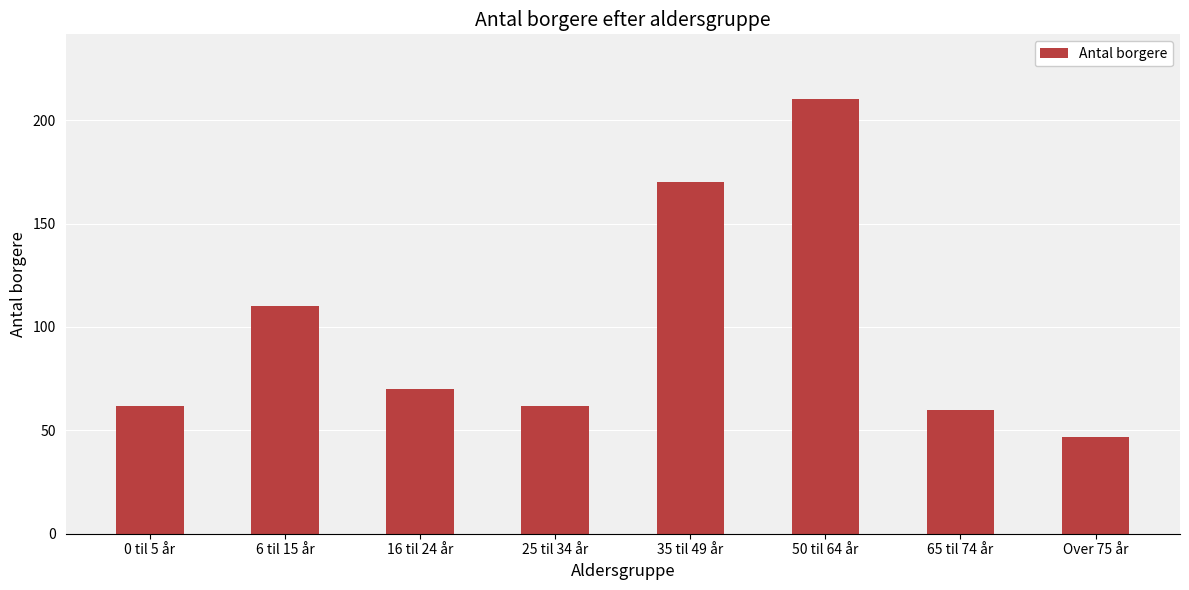

At which label does the data first exceed 70?

6 til 15 år